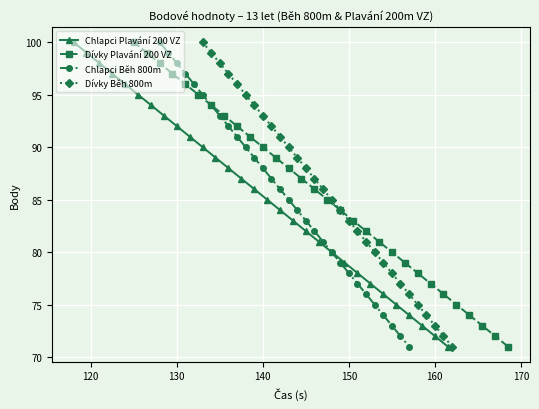

Is the value of Chlapci Plavání 200 VZ at 130 greater than the value of Dívky Běh 800m at 14?

Yes